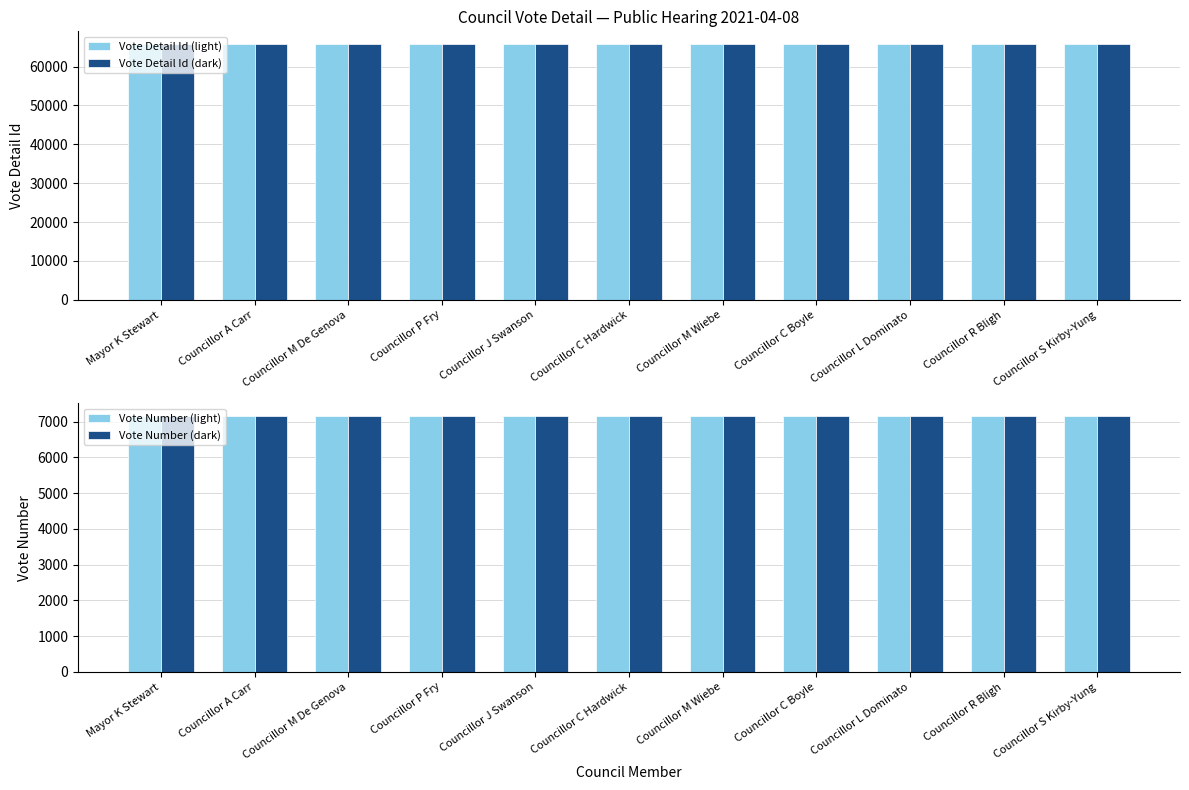

What is the label of the 9th bar from the right?

Councillor M De Genova